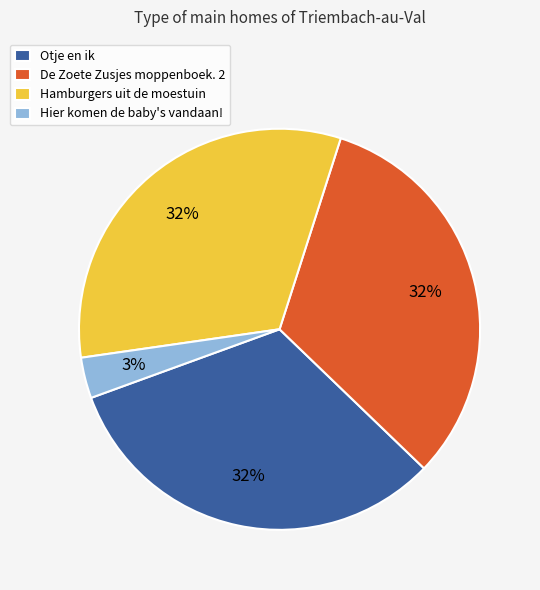

To the nearest percent, what percentage of the pie is Otje en ik?

32%